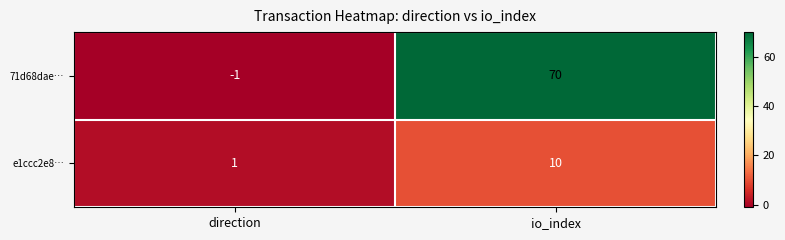

At which category is the sum across all series the highest?

io_index